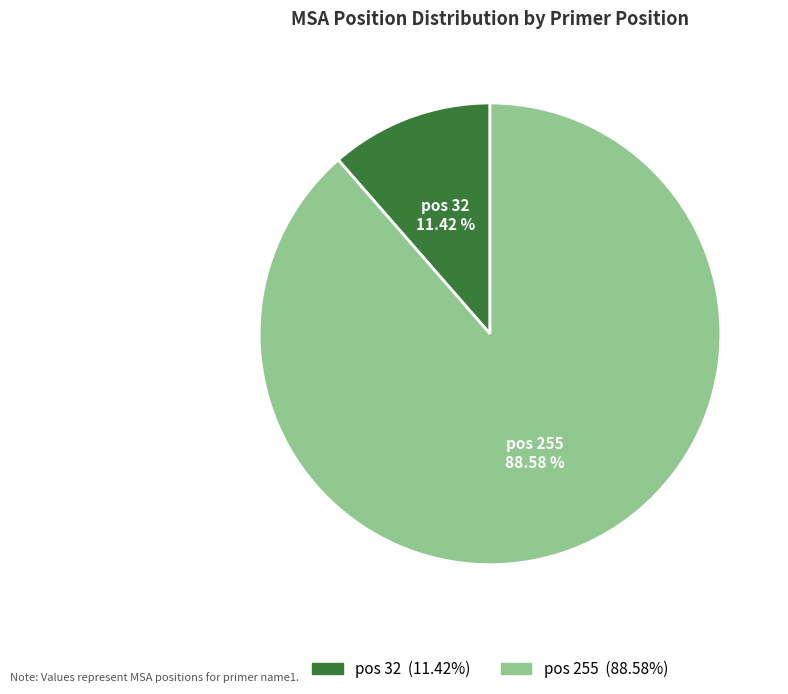

Between pos 255 and pos 32, which is larger?

pos 255